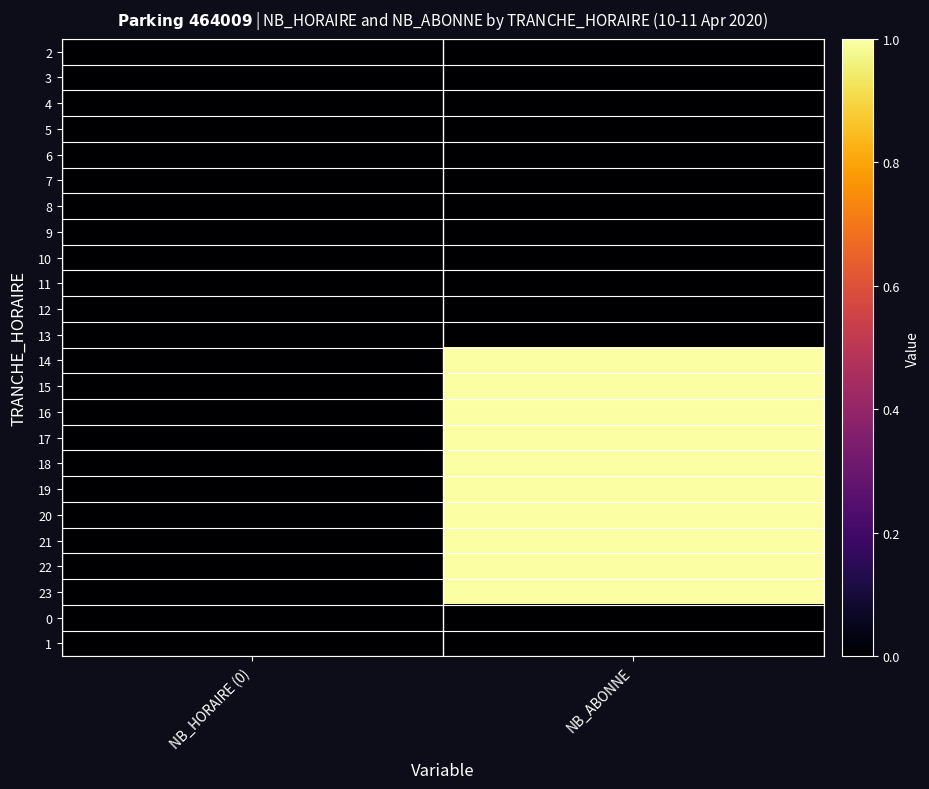

At how many categories does at least one series exceed 0?

1